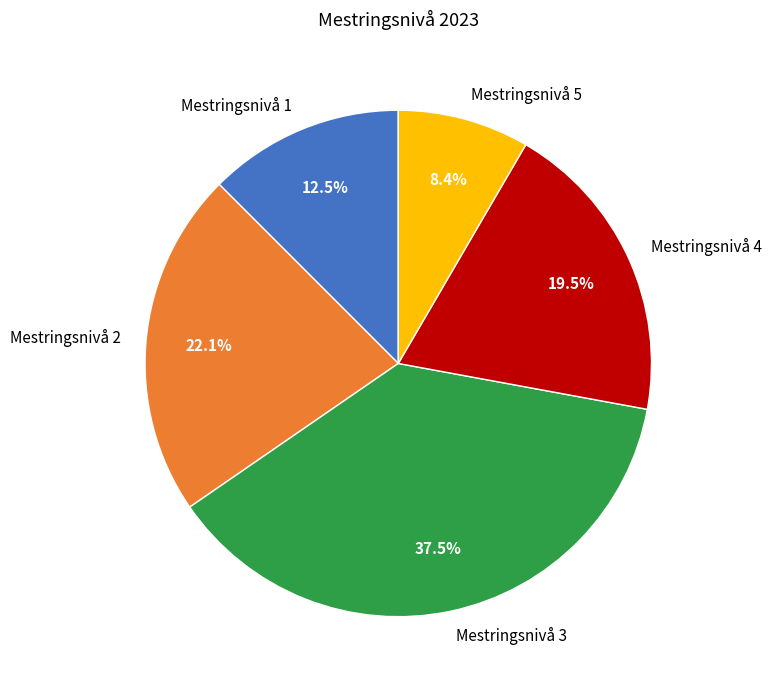

Does Mestringsnivå 4 represent more than half of the total?

No